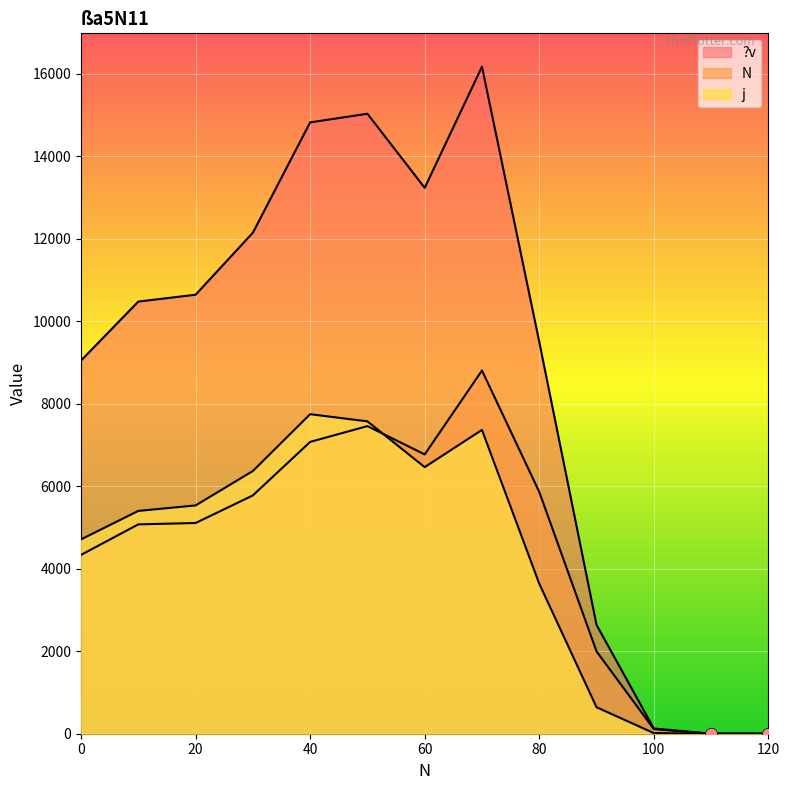

What are all the series names shown in the legend?

j, N, ?v